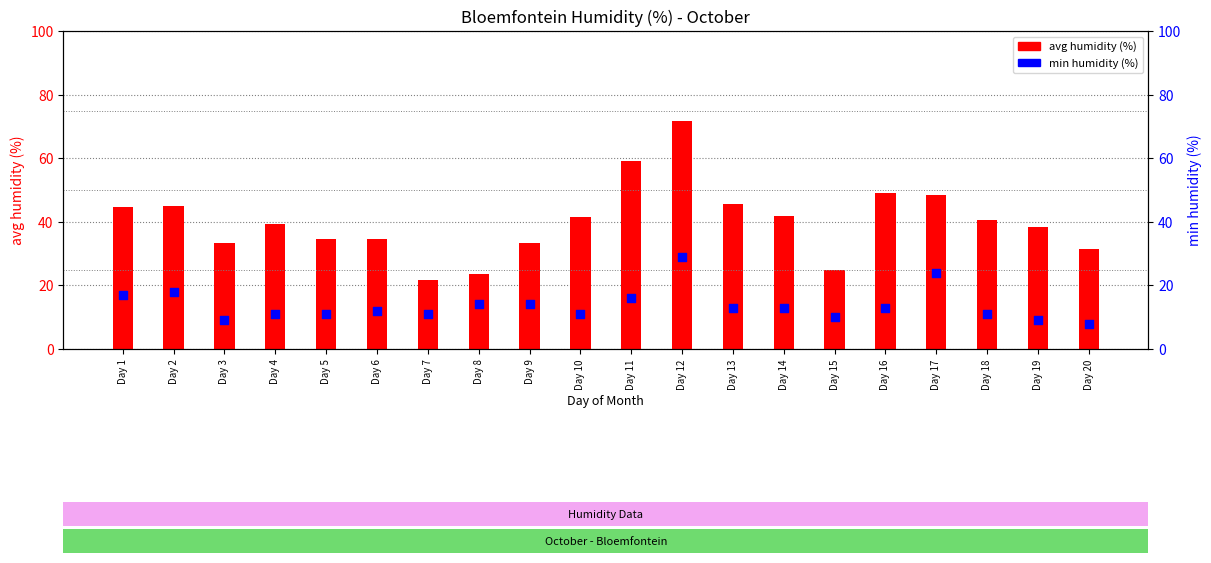

Which series reaches the maximum Y coordinate?

avg humidity (%)